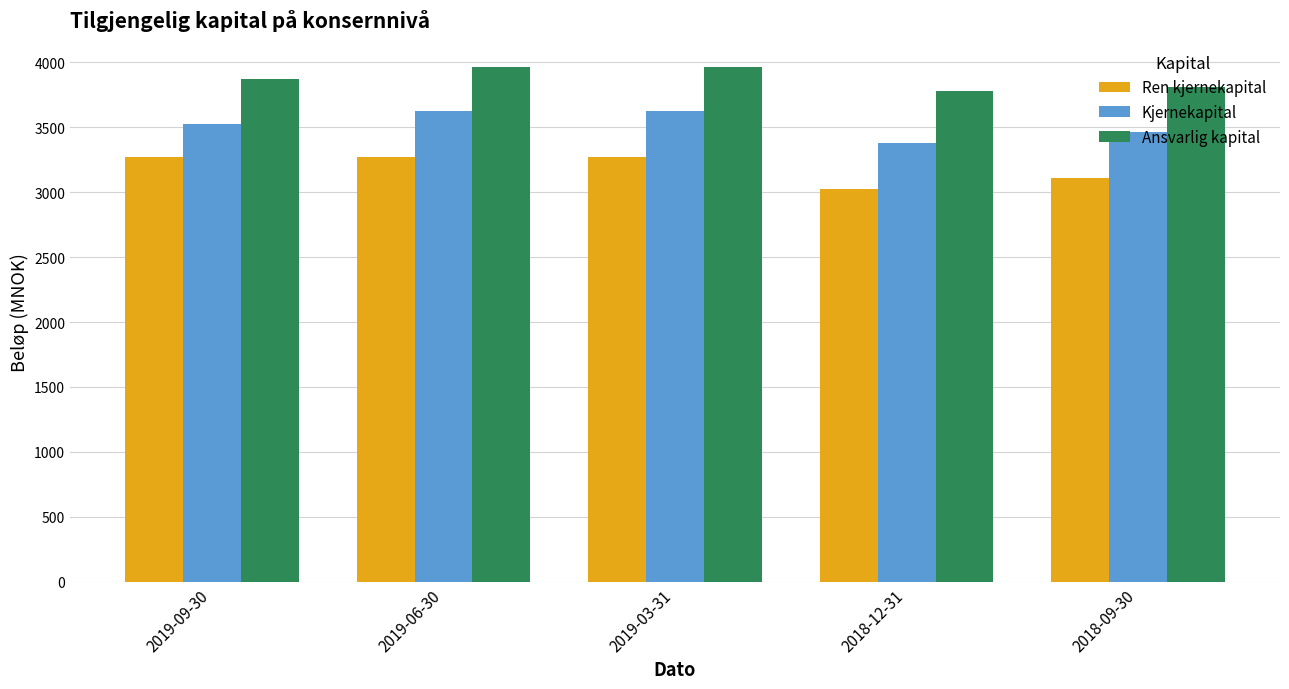

What is the sum of all Ansvarlig kapital values?

19388.1